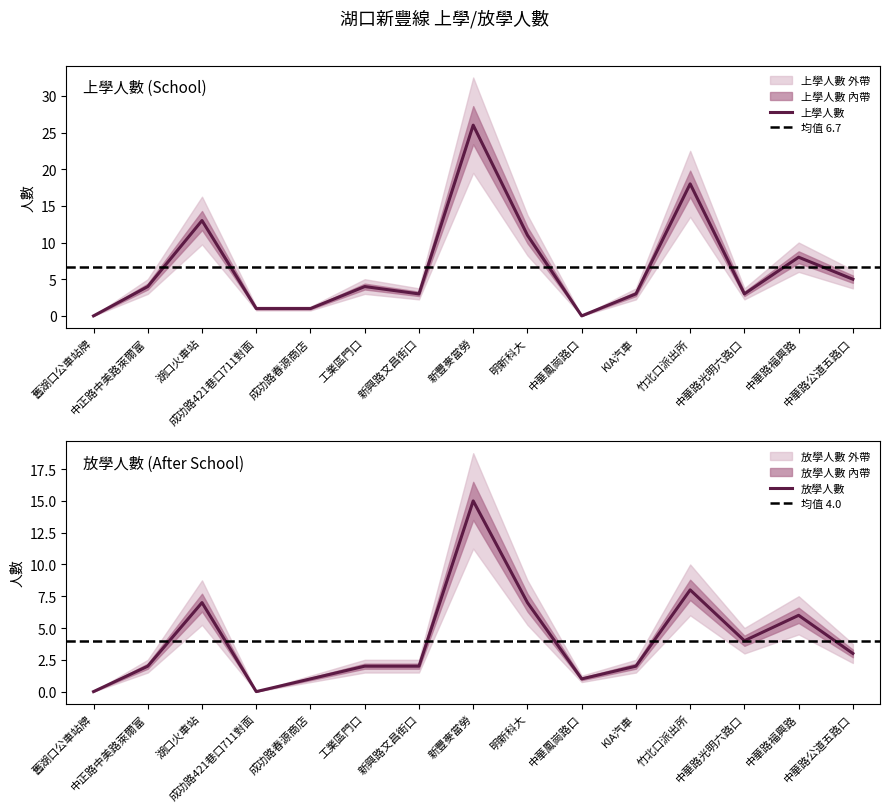

What position from the left is 成功路421巷口711對面?

4